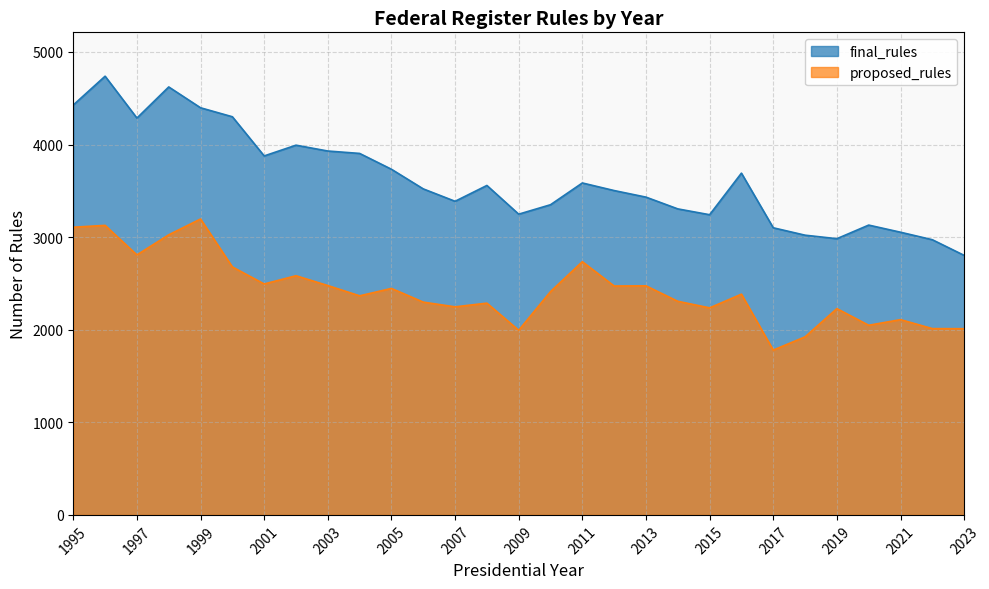

What is the maximum value for final_rules?

4738